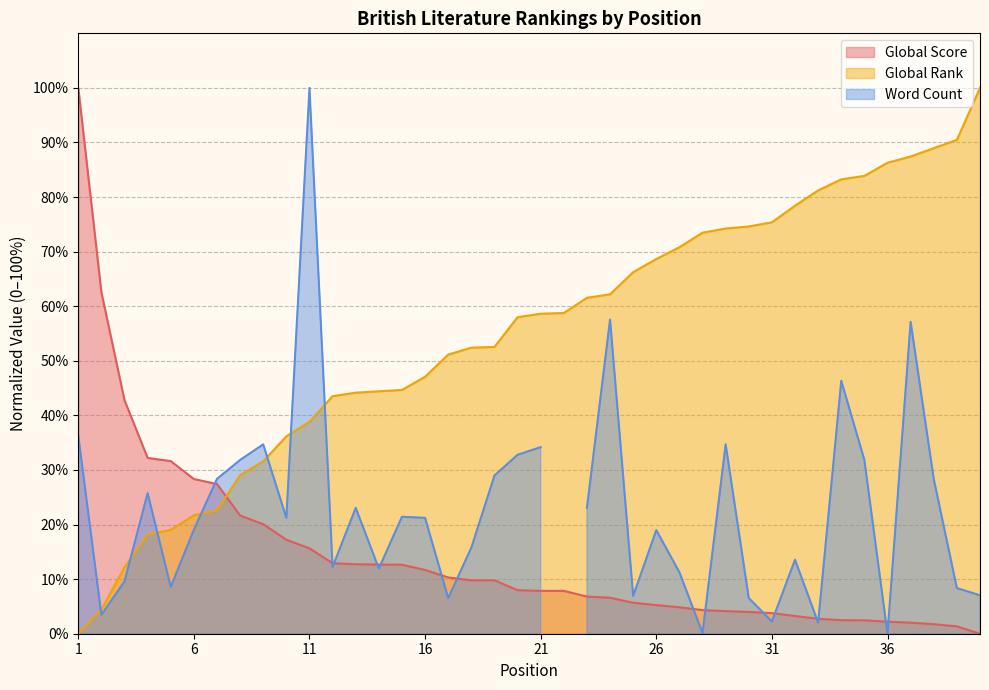

What is the difference between the Global Rank values at 10 and 36?

50.1